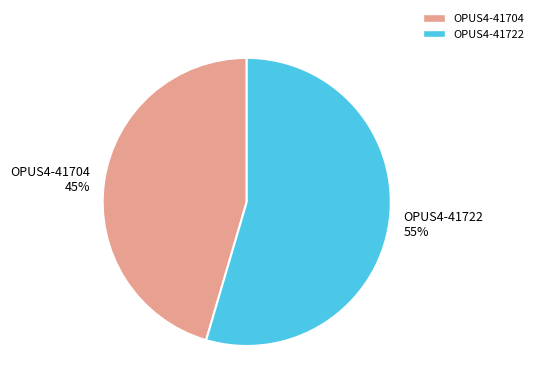

Rank the categories by value from lowest to highest.

OPUS4-41704, OPUS4-41722